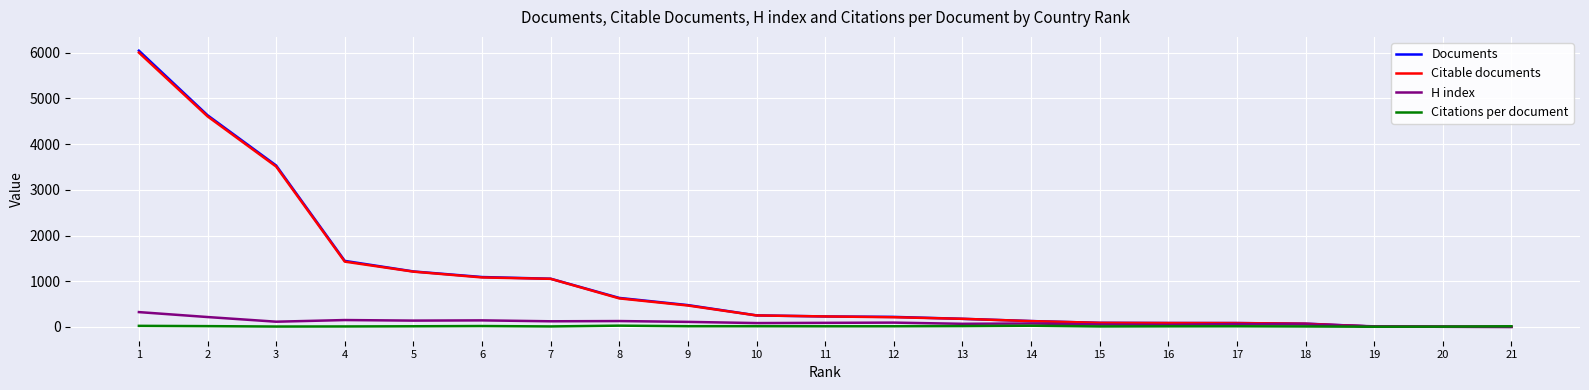

What is the spread (max minus min) of values at 13?

158.8